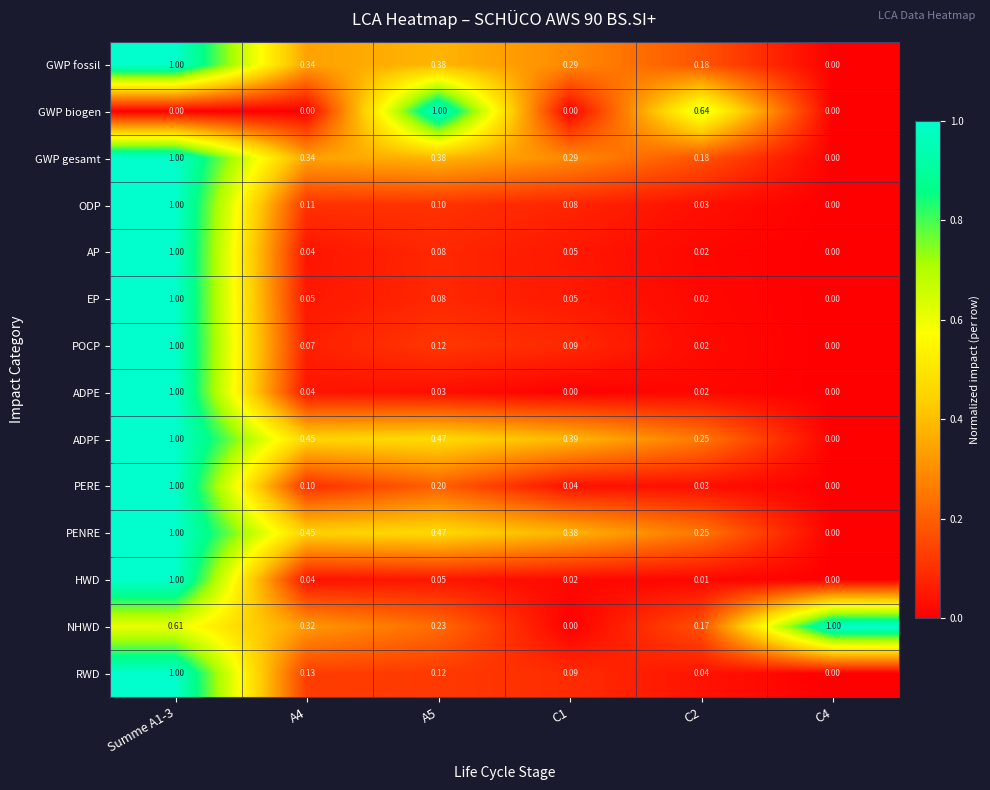

Which series changed the most between A5 and C2?

GWP biogen